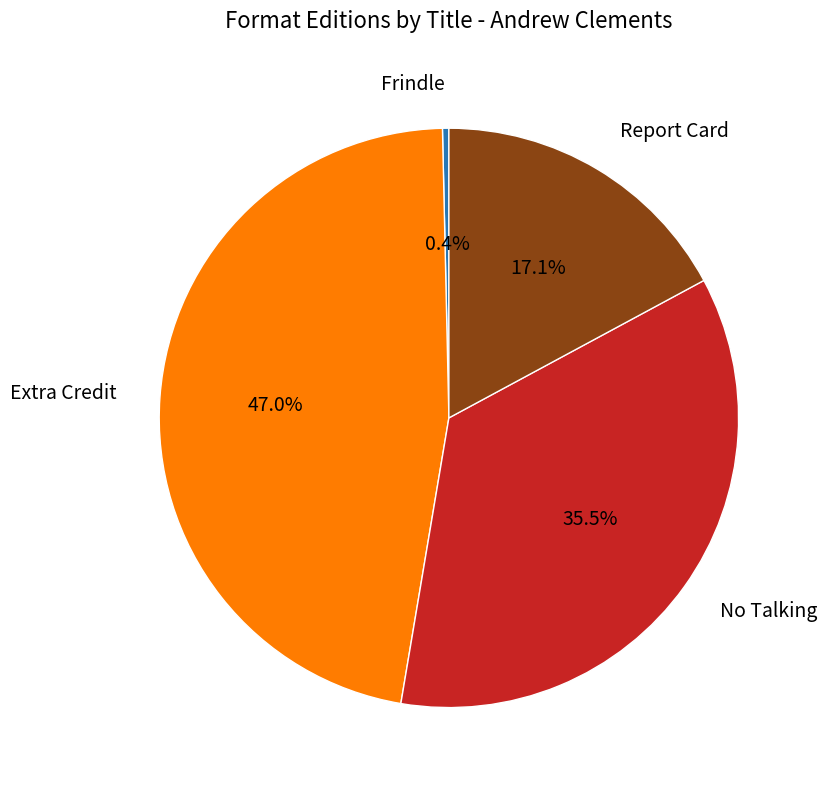

What is the largest slice in the pie chart?

Extra Credit